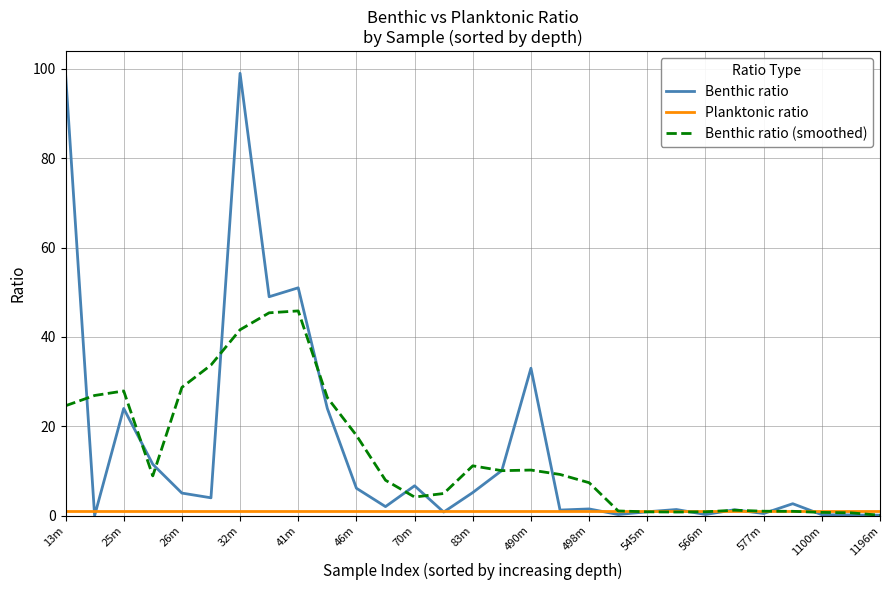

What is the highest value of the Benthic ratio (smoothed) series?

45.8